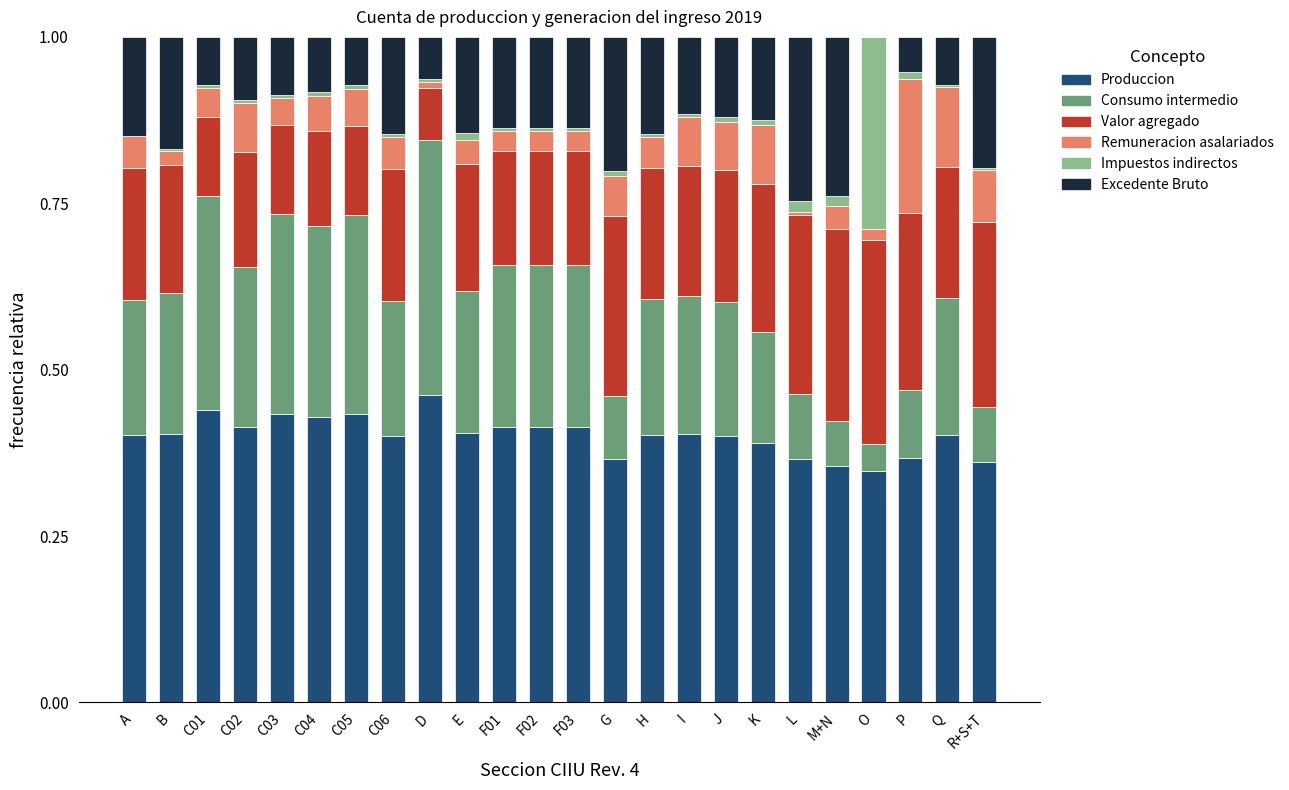

Is it true that Produccion equals 0.3 at C05?

False